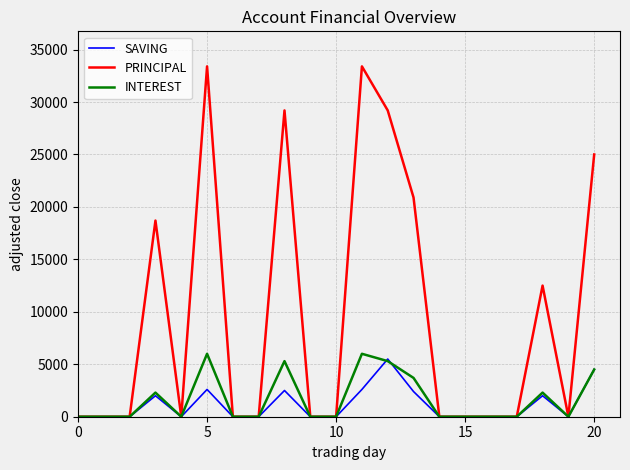

At how many categories does at least one series exceed 31957?

2